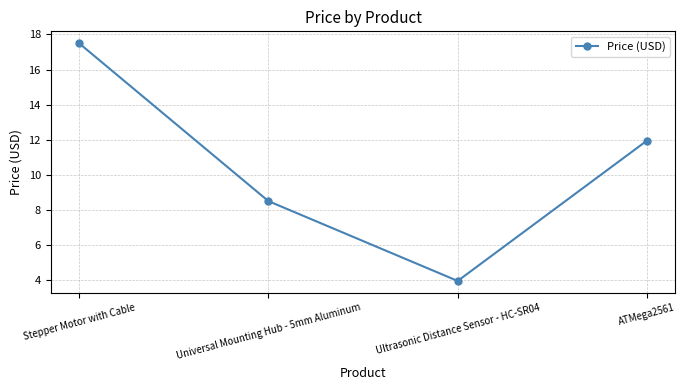

How many data points are less than 11?

2